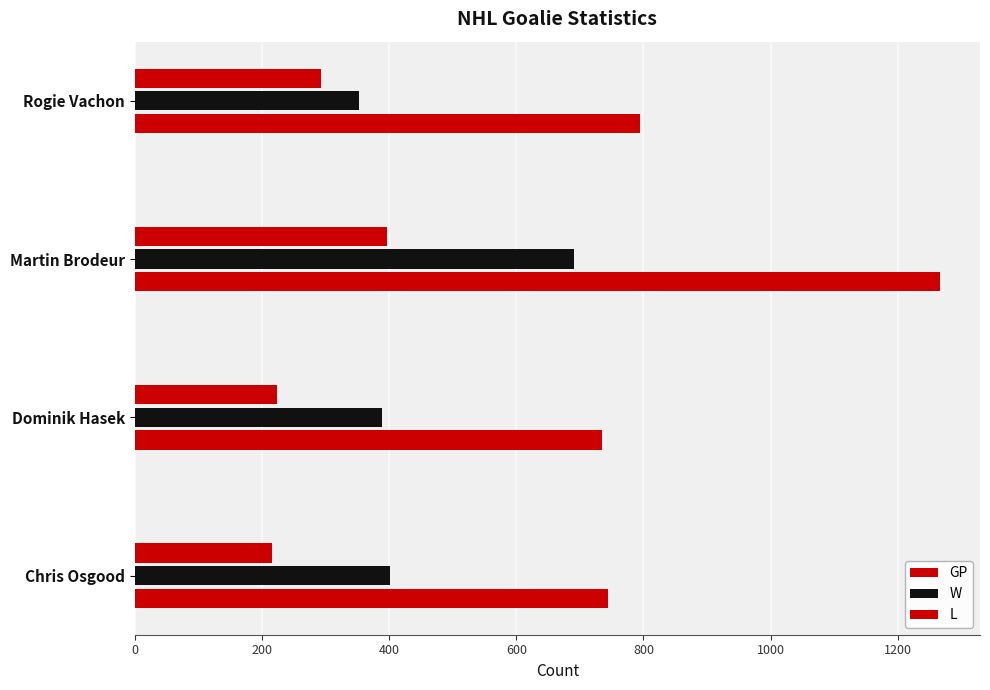

How many categories are shown in the chart?

4